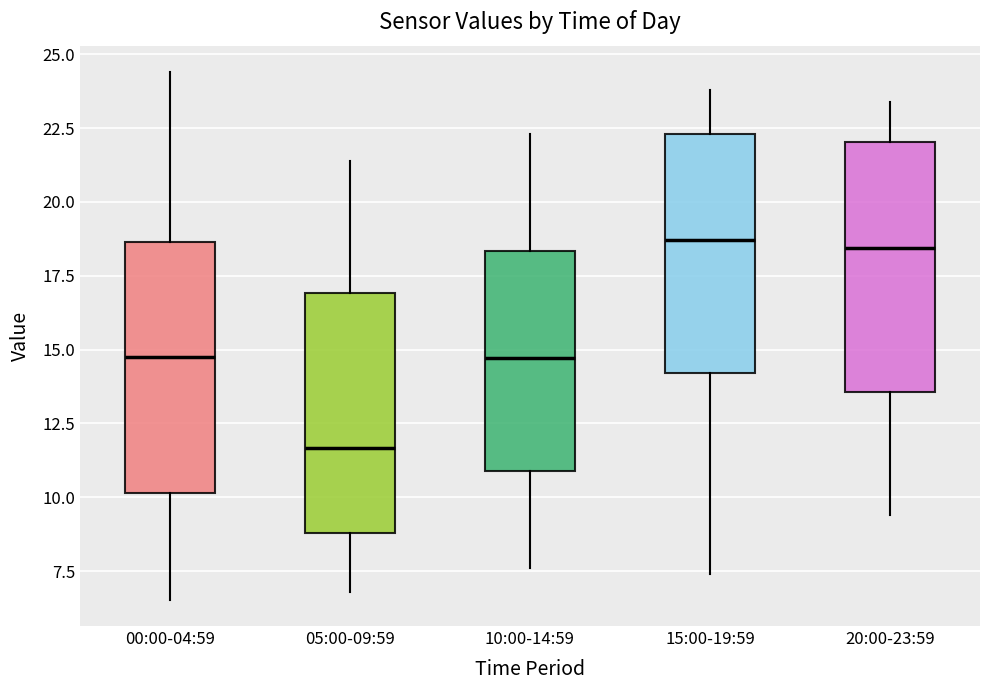

Reading left to right, read every box against the y-axis: the position of its median line, the range the box covers, and the ends of its whiskers. The values are not printed on the chart, so give them approximately, as read against the axis.

00:00-04:59: median 14.5, box 10.0 to 18.5, whiskers 6.5 to 24.5
05:00-09:59: median 11.5, box 9.0 to 17.0, whiskers 7.0 to 21.5
10:00-14:59: median 14.5, box 11.0 to 18.5, whiskers 7.5 to 22.5
15:00-19:59: median 18.5, box 14.0 to 22.5, whiskers 7.5 to 24.0
20:00-23:59: median 18.5, box 13.5 to 22.0, whiskers 9.5 to 23.5